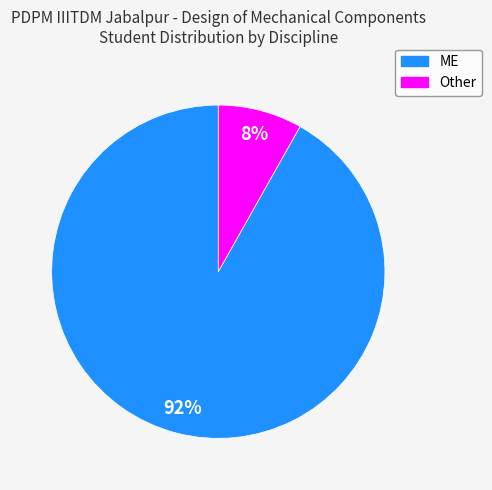

Is it true that Other is 20% of the pie?

False